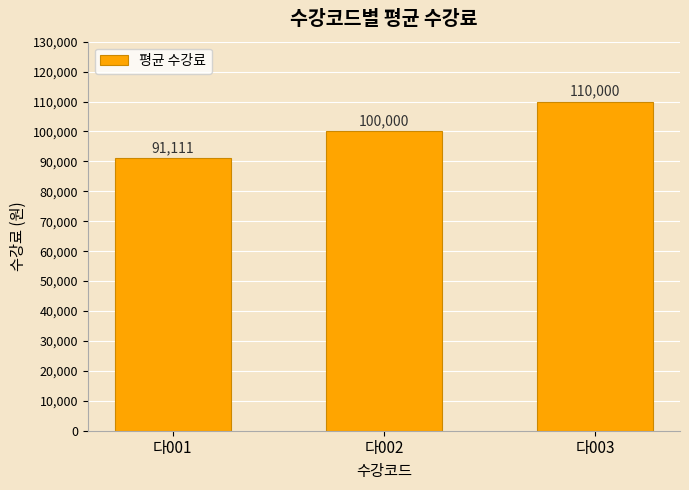

What is the sum of the values at 다001 and 다003?

201111